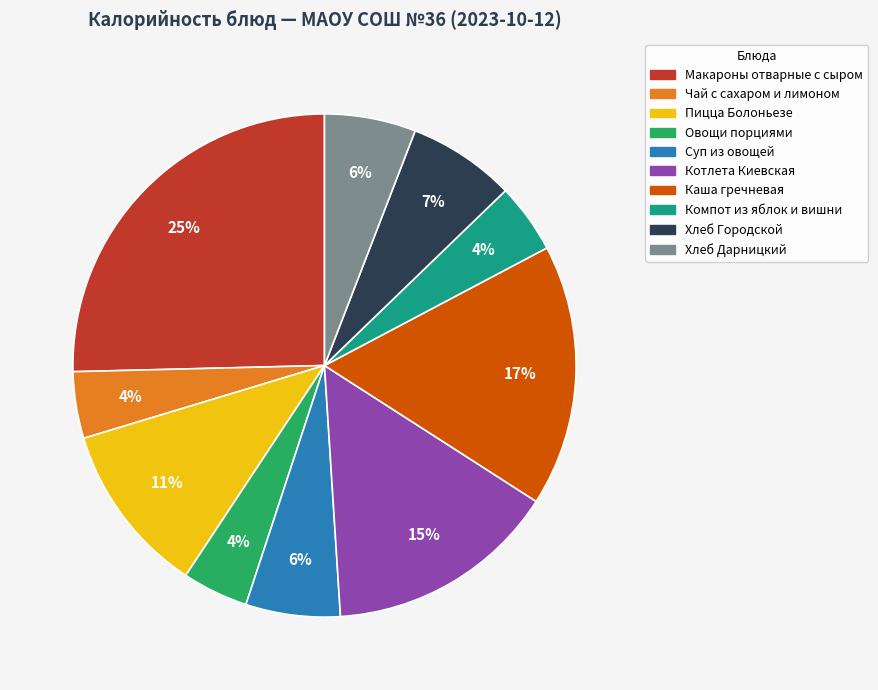

What percentage is the Пицца Болоньезе slice, to the nearest percent?

11%